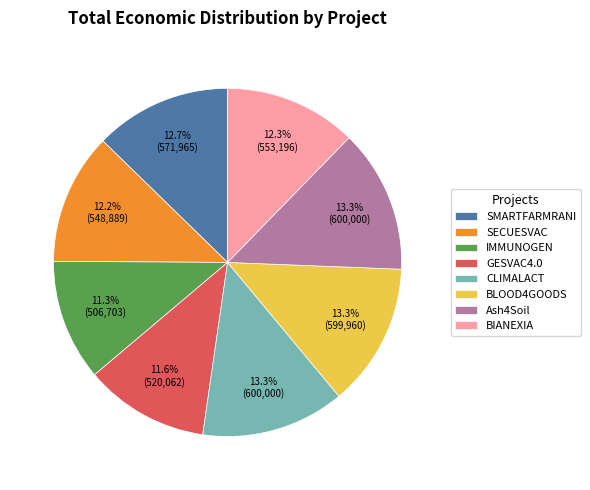

To the nearest percent, what is the difference between the largest and smallest slice percentages?

2%